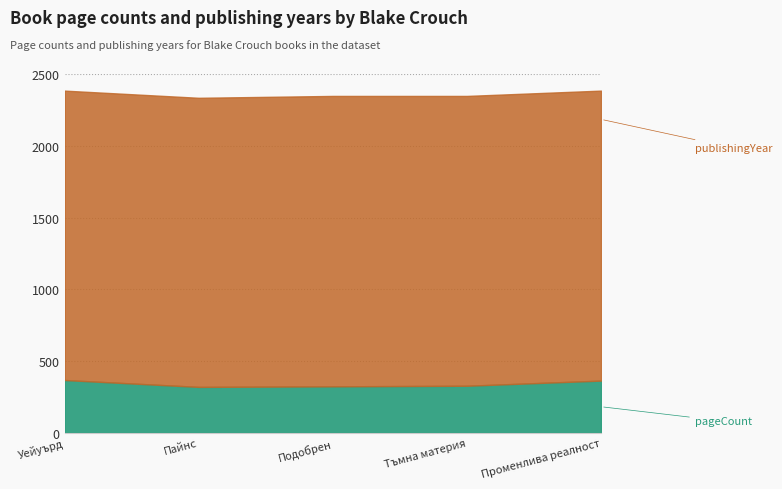

Does the chart have visible grid lines?

Yes